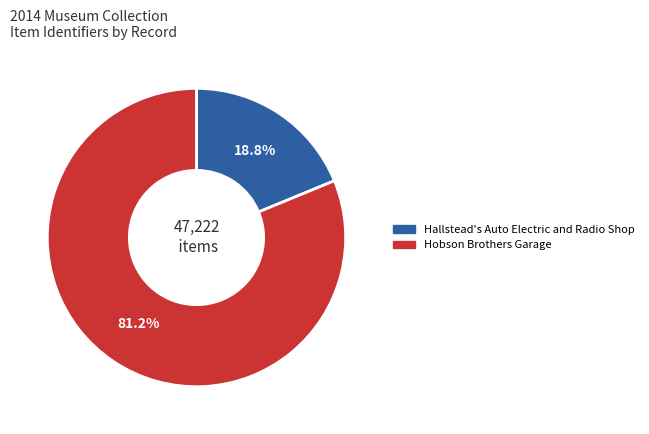

What percentage is the Hobson Brothers Garage slice, to the nearest percent?

81%